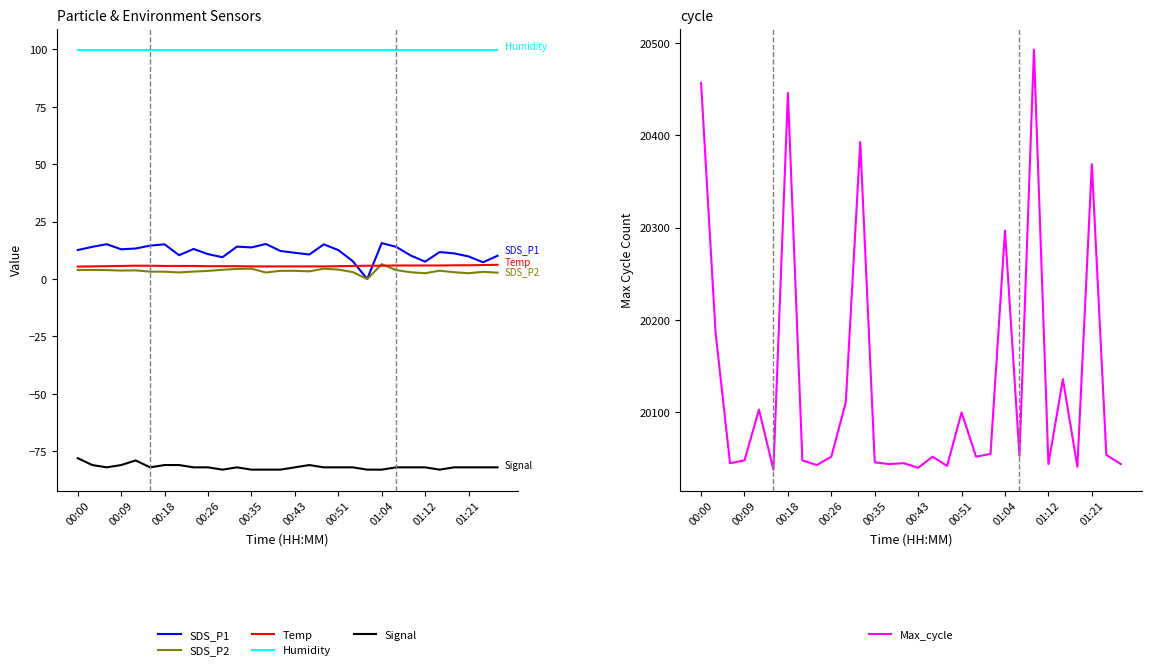

Rank the series by their maximum value, from highest to lowest.

Max_cycle, Humidity, SDS_P1, SDS_P2, Temp, Signal